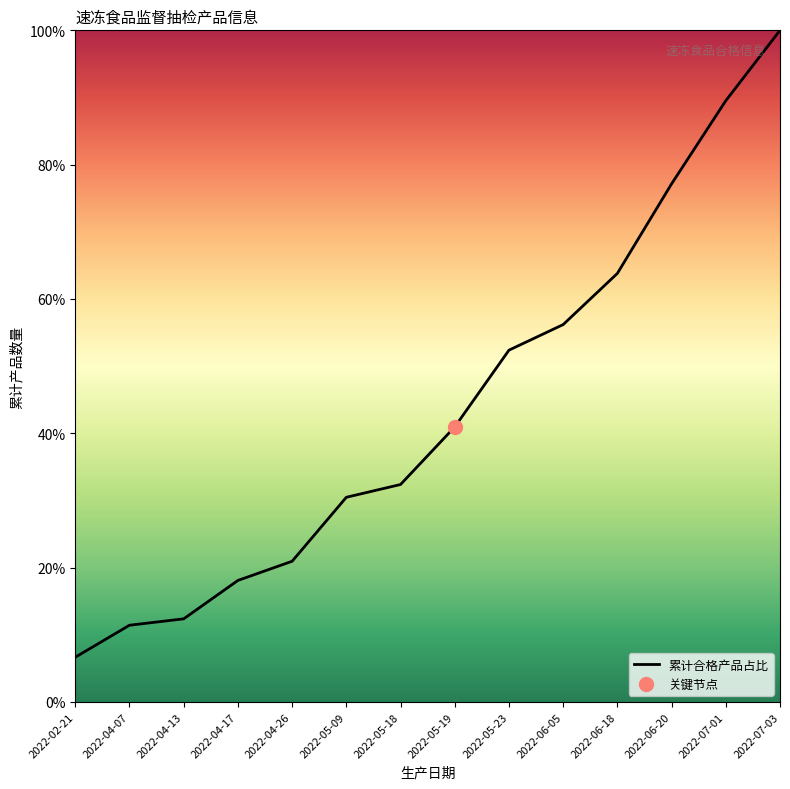

What is the ratio of the value at 2022-05-09 to the value at 2022-06-05?

0.5